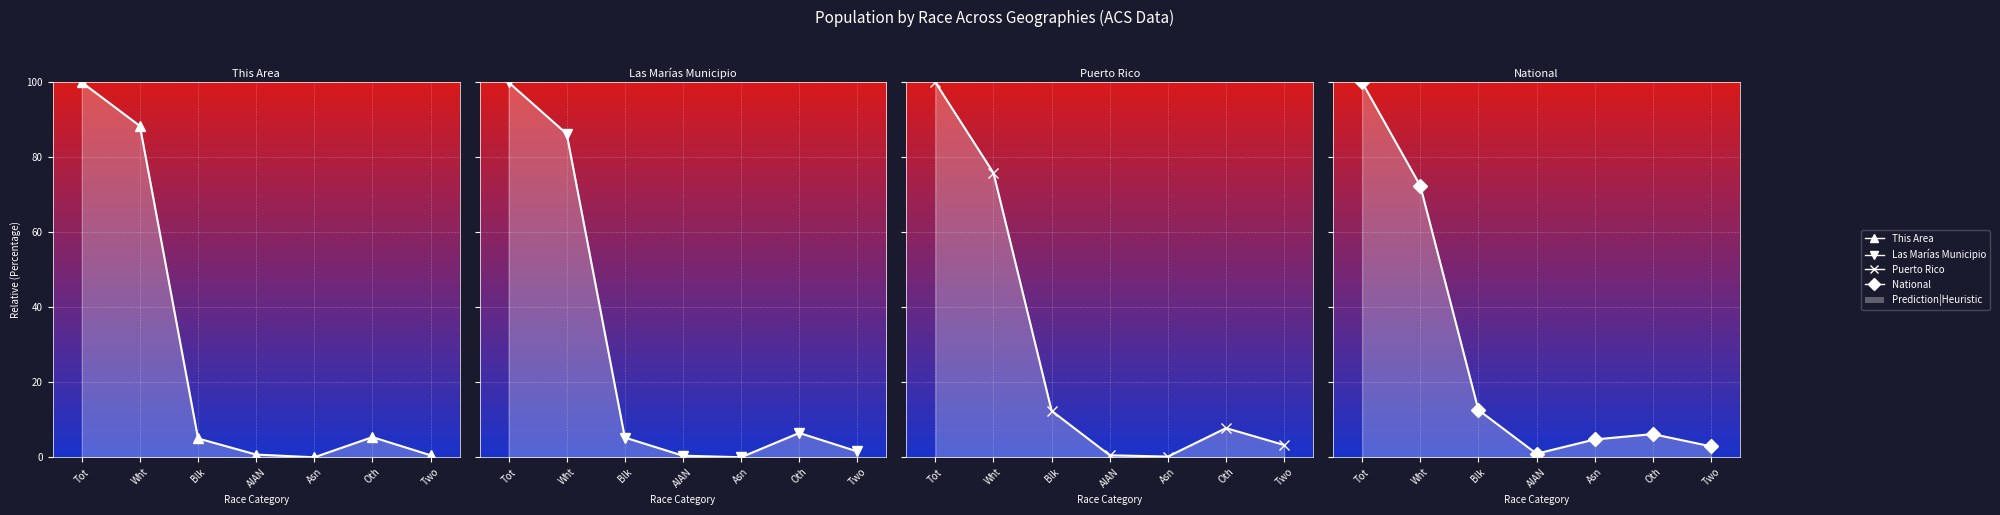

Is it true that This Area equals 0.7 at AIAN?

True